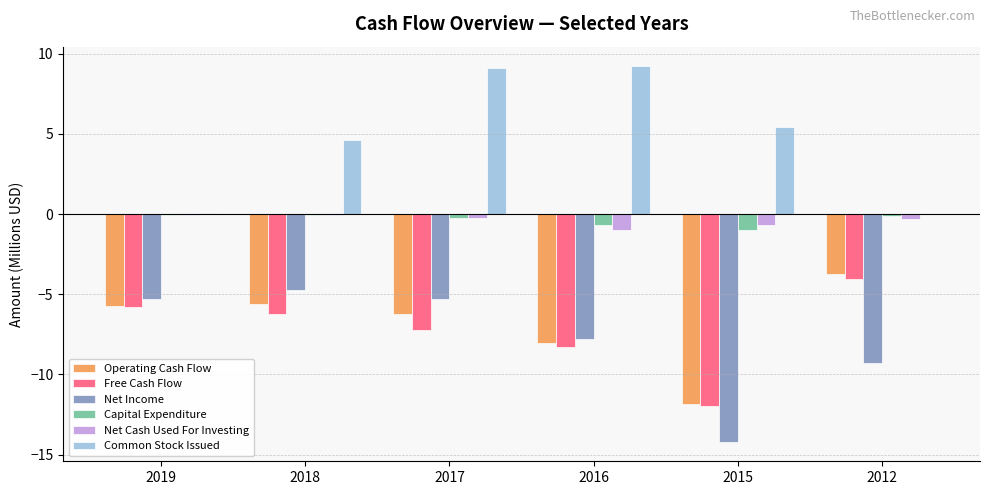

At which category is the sum across all series the highest?

2017